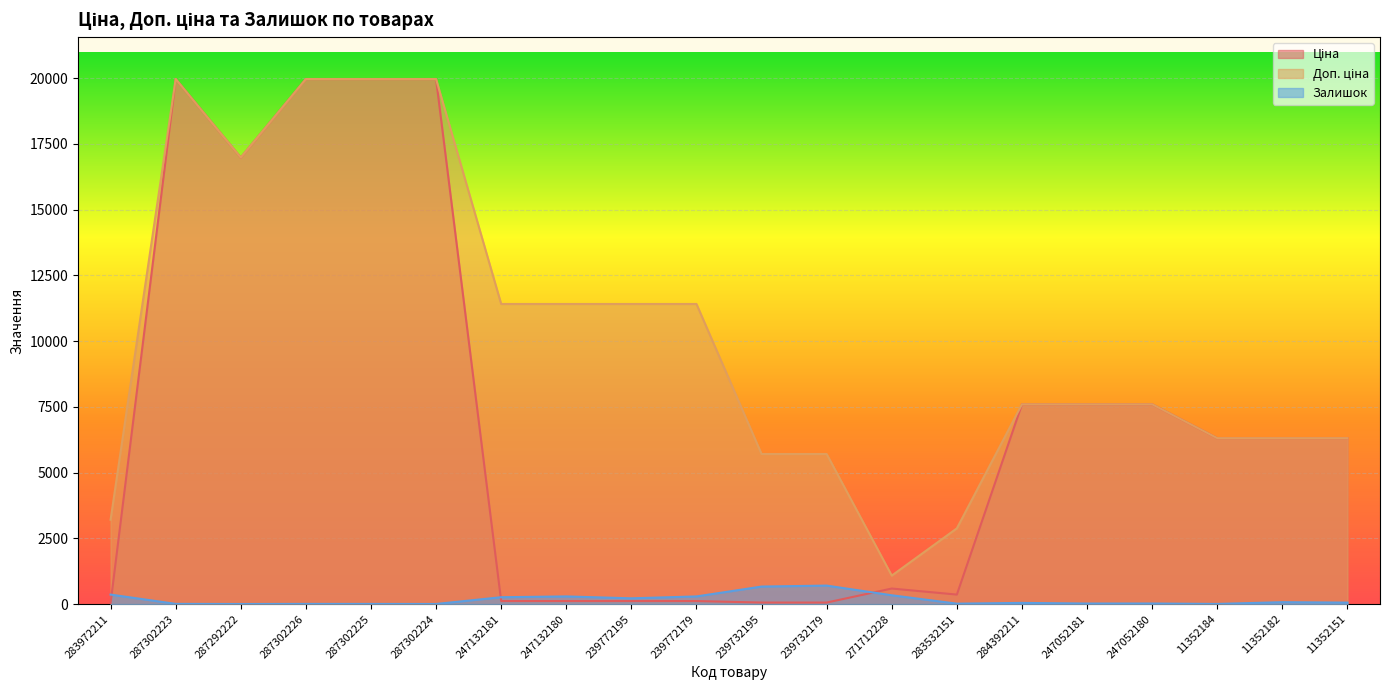

At which category is the sum across all series the highest?

287302223